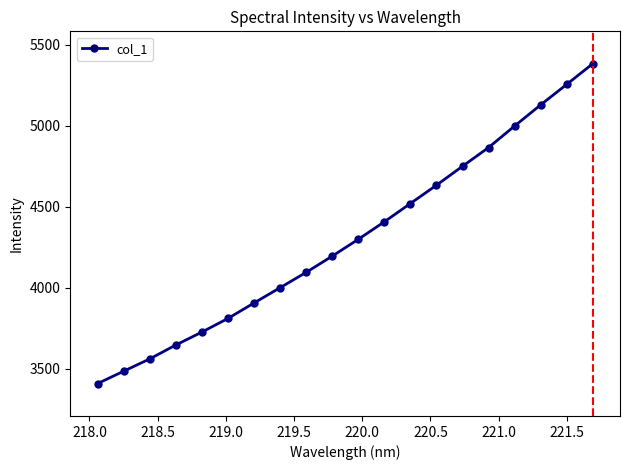

Is this an area chart (filled region under the line)?

No